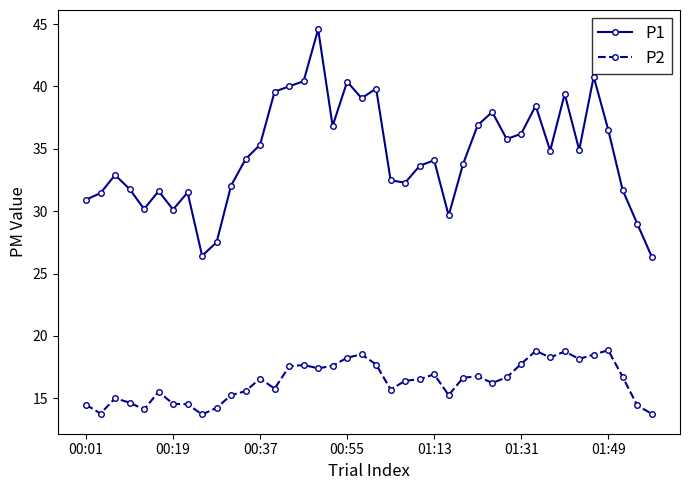

What is the sum of all P2 values?

653.4